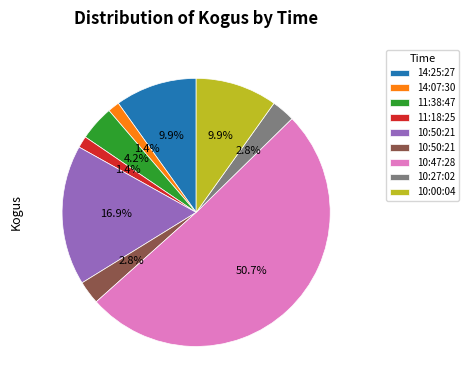

Which slice is the smallest?

14:07:30